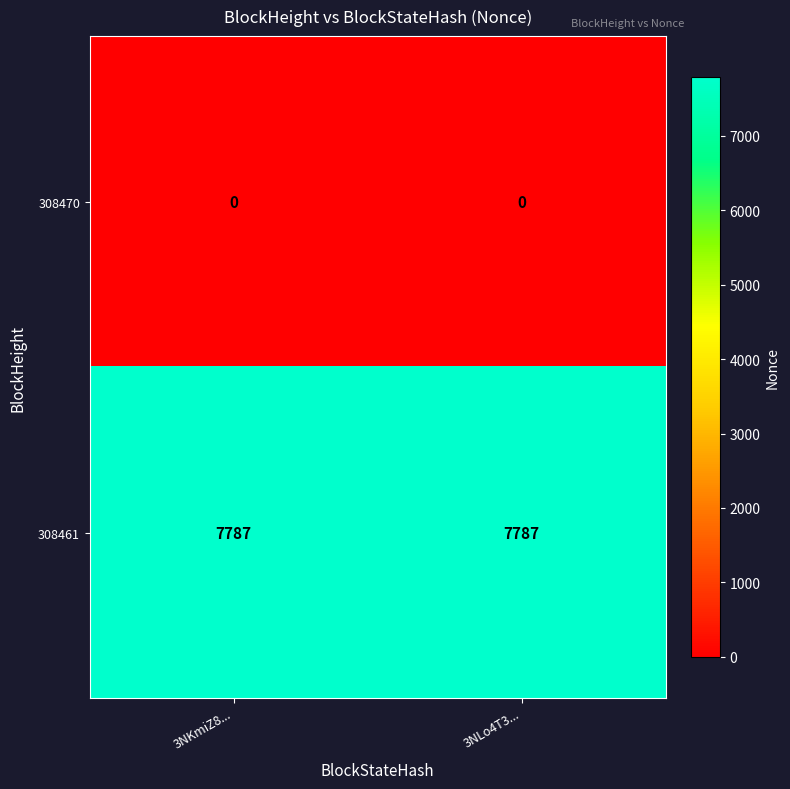

Reading left to right, extract all data points from this chart.

308470: 0	0
308461: 7787	7787